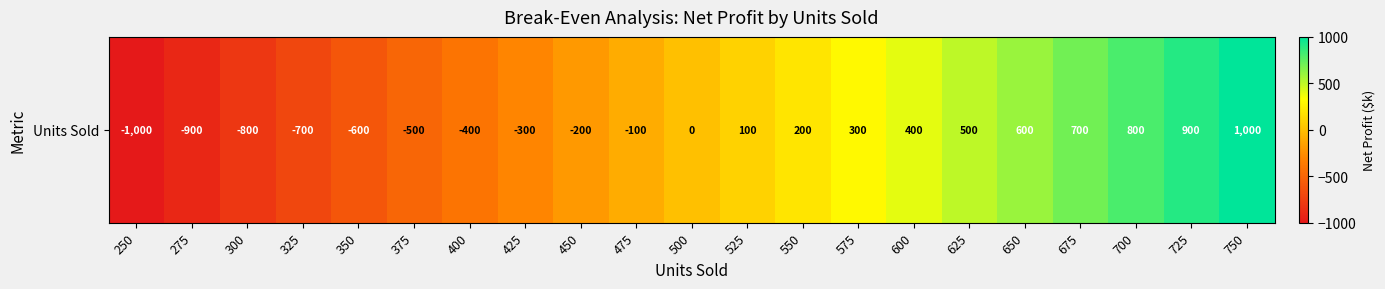

Count the number of categories in the chart.

21